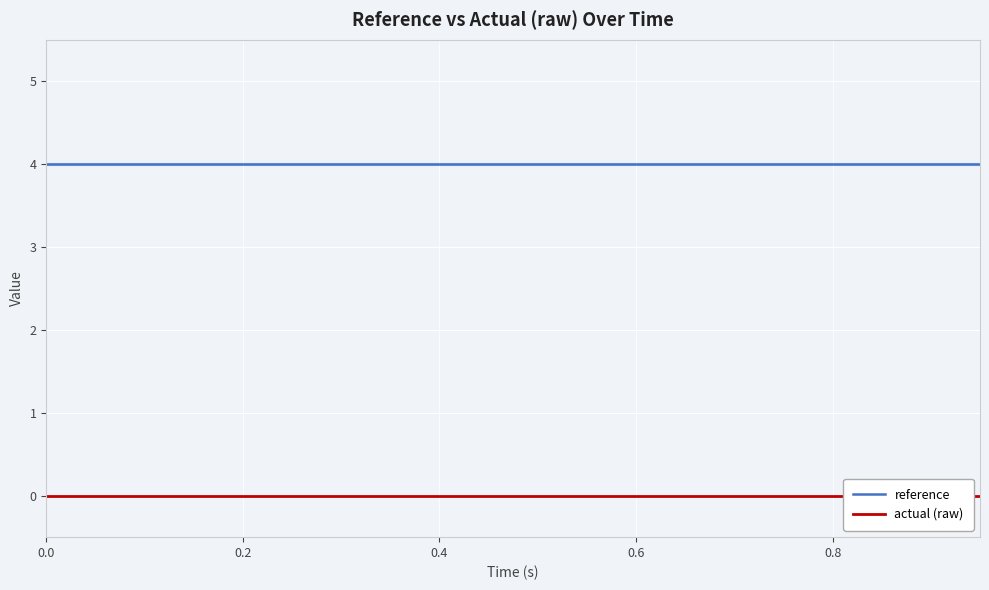

True or false: actual (raw) has more than 1 points higher than both neighbors.

False